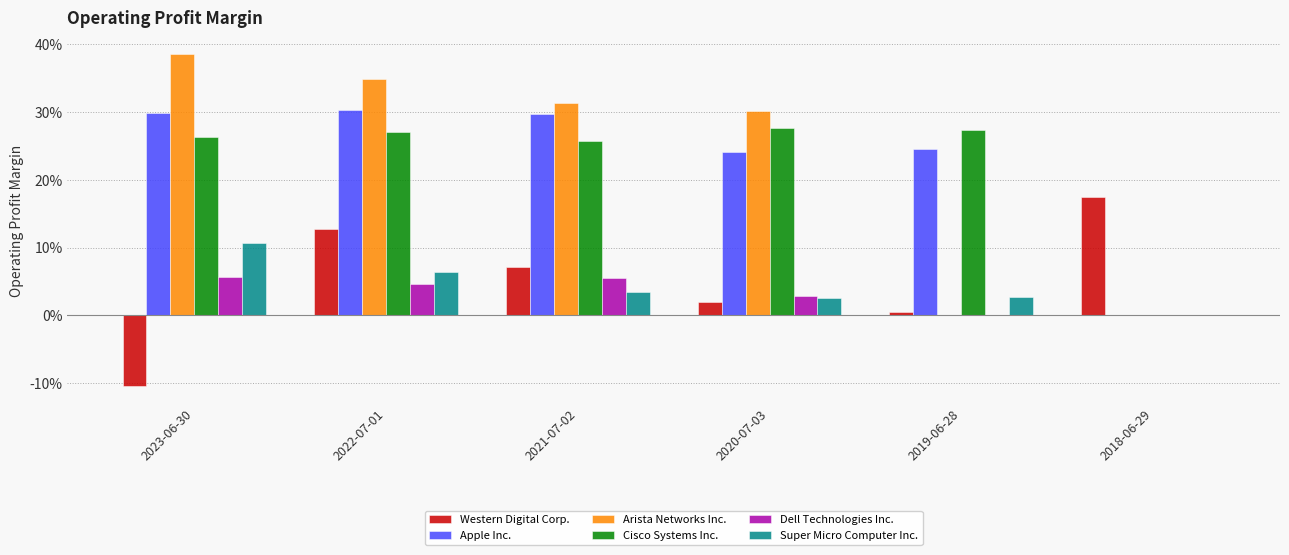

Reading left to right, what are all the values shown in this chart?

Western Digital Corp.: -0.1	0.1	0.1	0.0	0.0	0.2
Apple Inc.: 0.3	0.3	0.3	0.2	0.2	0.0
Arista Networks Inc.: 0.4	0.3	0.3	0.3	0.0	0.0
Cisco Systems Inc.: 0.3	0.3	0.3	0.3	0.3	0.0
Dell Technologies Inc.: 0.1	0.0	0.1	0.0	0.0	0.0
Super Micro Computer Inc.: 0.1	0.1	0.0	0.0	0.0	0.0